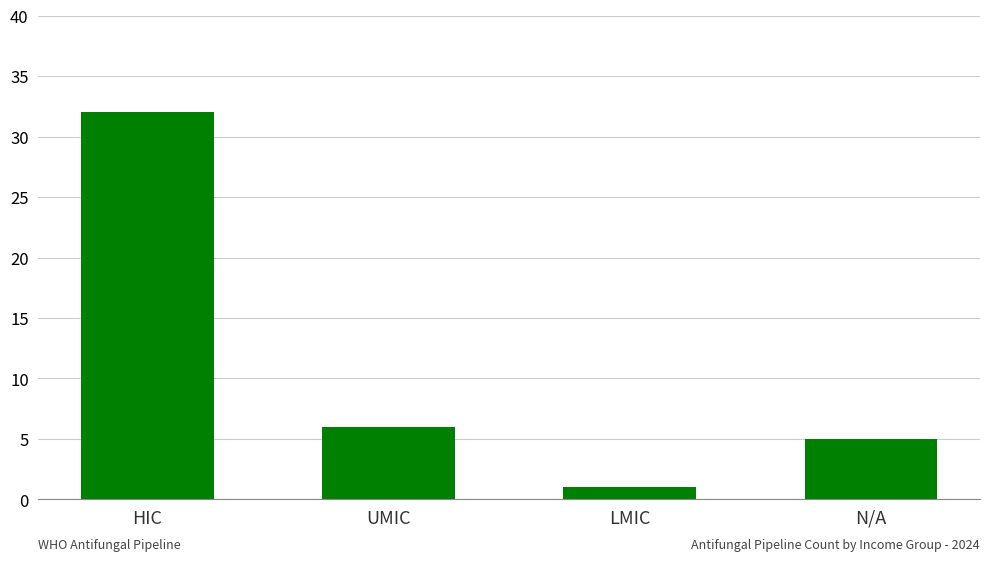

What is the label of the 3rd bar from the right?

UMIC